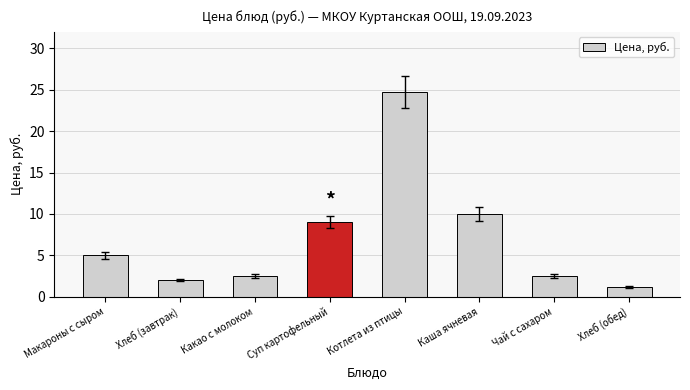

Count the number of categories in the chart.

8